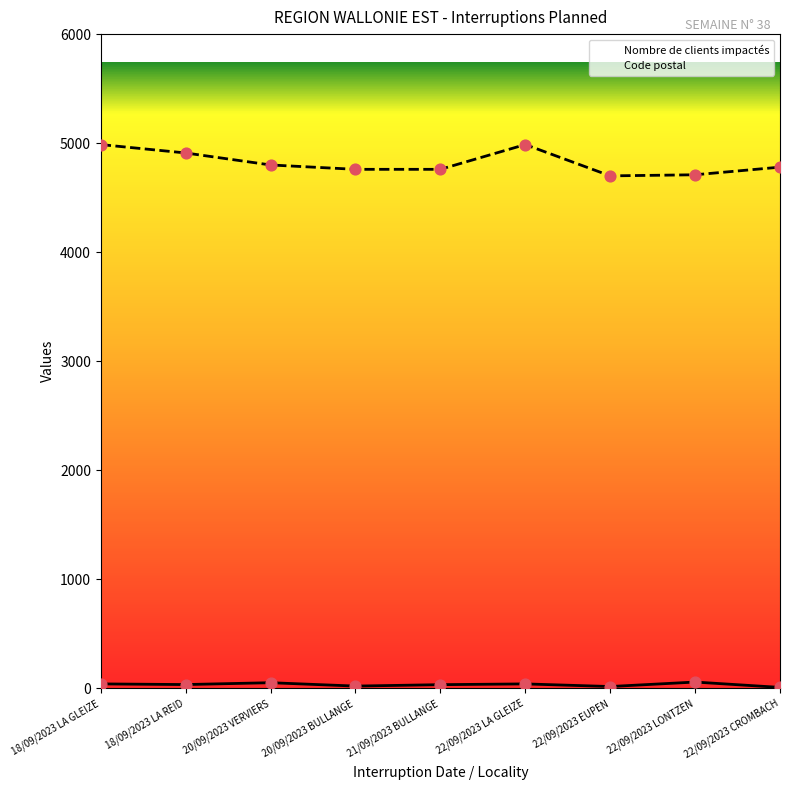

Which series contains the lowest Y value?

Nombre de clients impactés